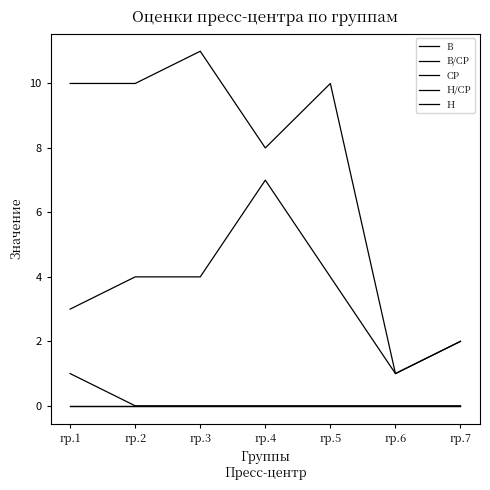

Is this an area chart (filled region under the line)?

No